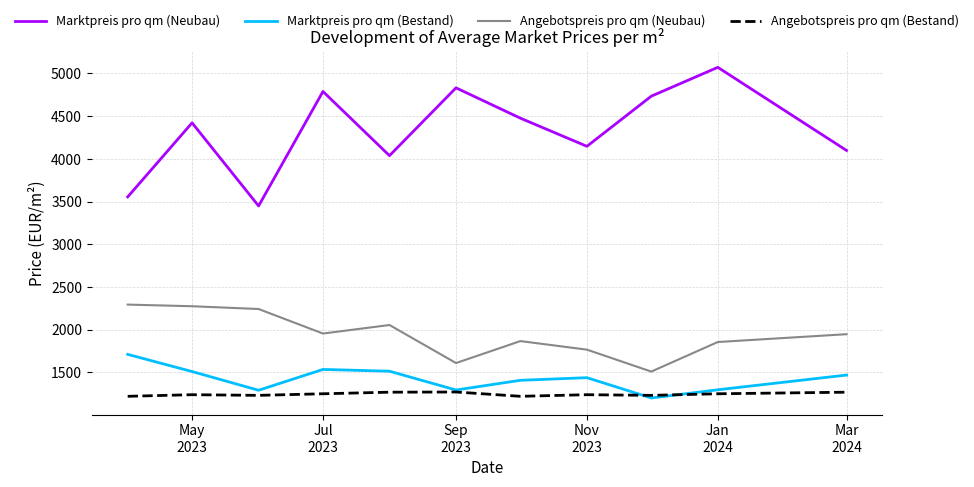

How many lines are shown in the chart?

4